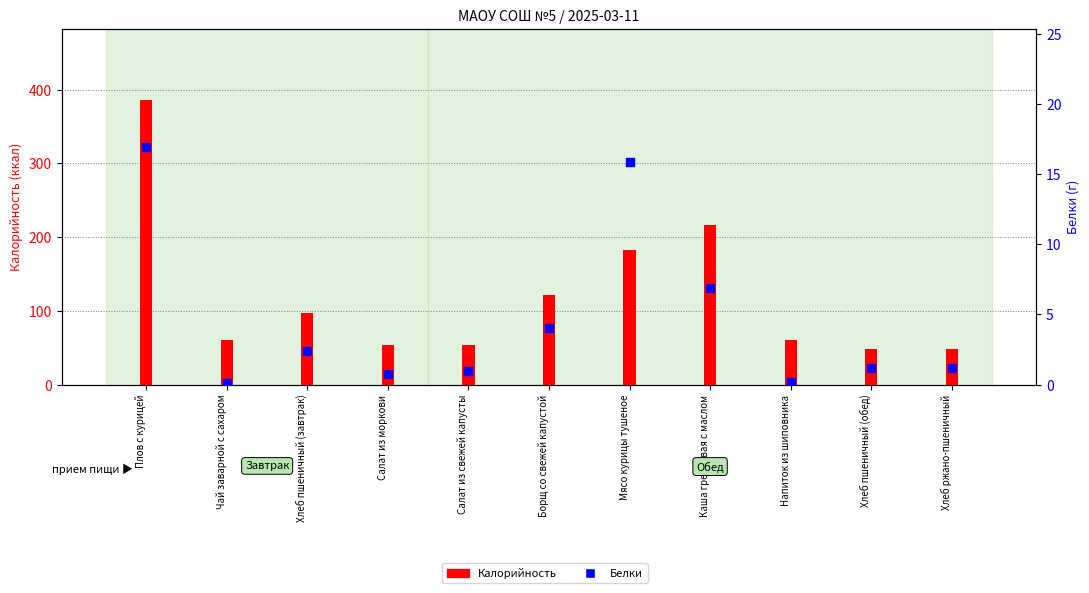

What are all the series names shown in the legend?

Калорийность, Белки